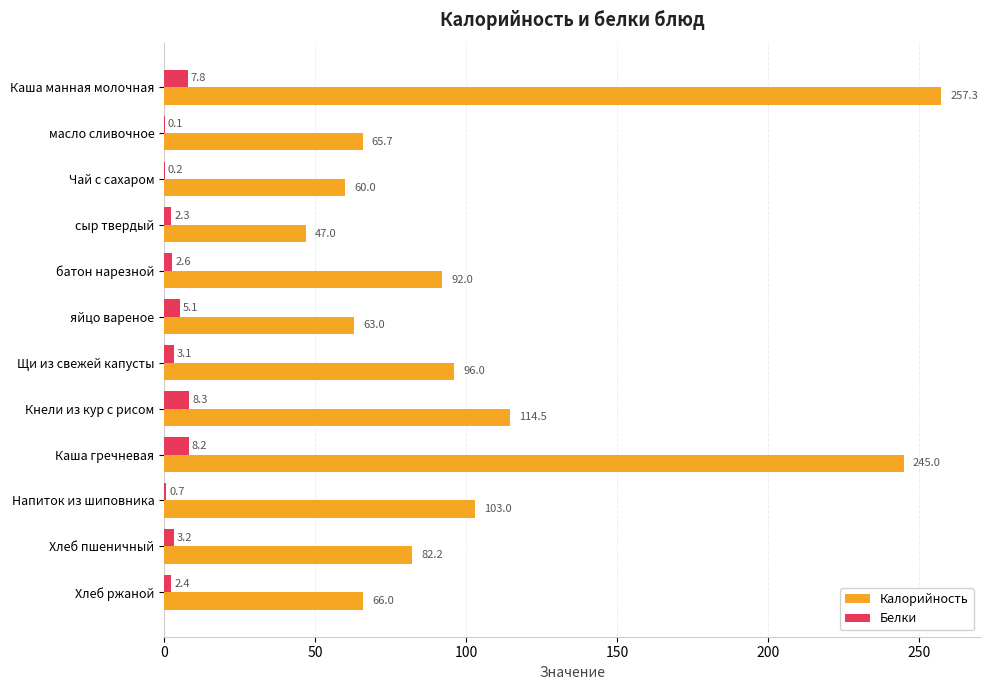

What is the sum of all Калорийность values?

1291.7